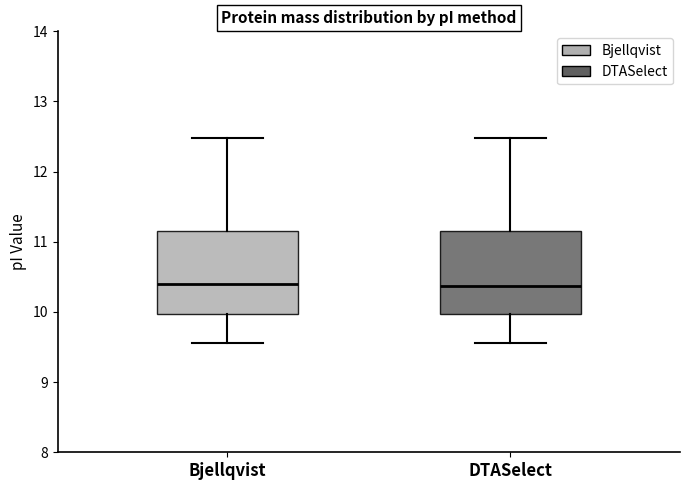

Reading left to right, transcribe this box plot: for each box, give where its median line is, the range the box spans, and where its two whiskers end, as read against the y-axis. The values are not printed on the chart, so give them approximately, as read against the axis.

Bjellqvist: median 10.4, box 10.0 to 11.2, whiskers 9.6 to 12.5
DTASelect: median 10.4, box 10.0 to 11.1, whiskers 9.6 to 12.5